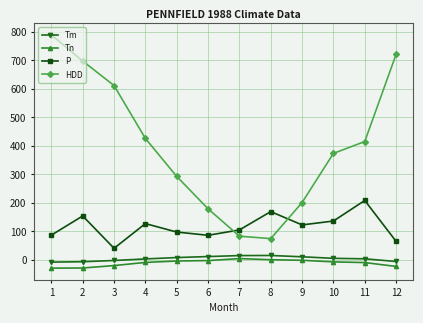

Which series changed the most between 3 and 6?

HDD